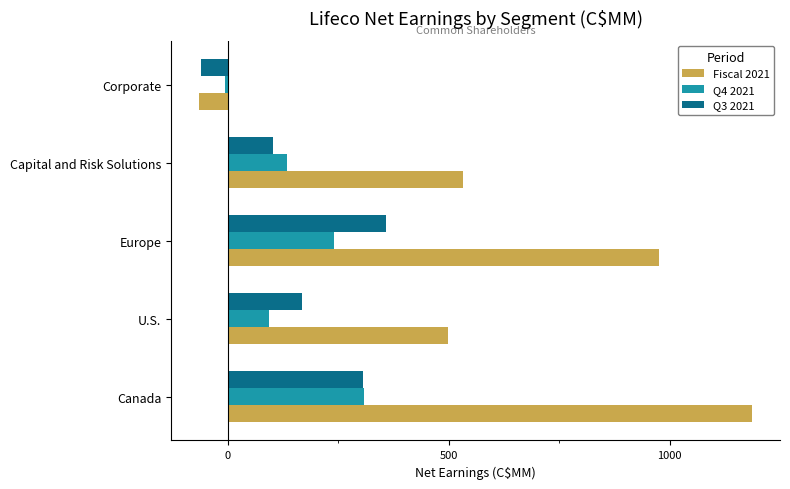

How many values in Fiscal 2021 are below zero?

1